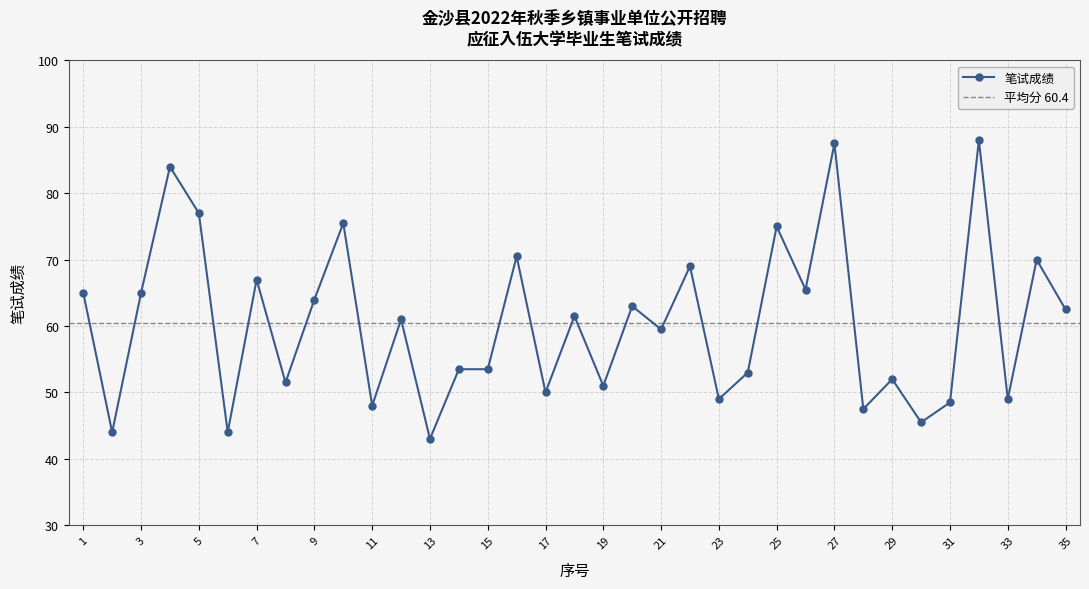

List the labels in order of value, smallest first.

13, 2, 6, 30, 28, 11, 31, 23, 33, 17, 19, 8, 29, 24, 14, 15, 21, 12, 18, 35, 20, 9, 1, 3, 26, 7, 22, 34, 16, 25, 10, 5, 4, 27, 32